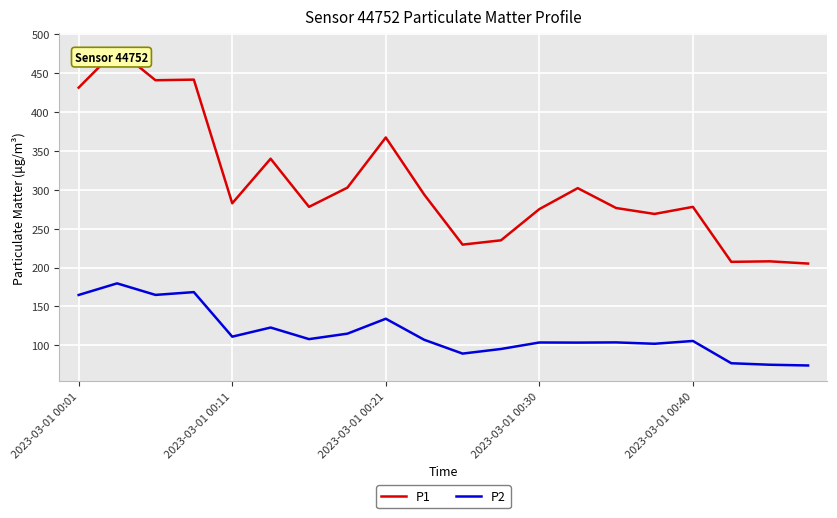

Which series has the largest total across all categories?

P1